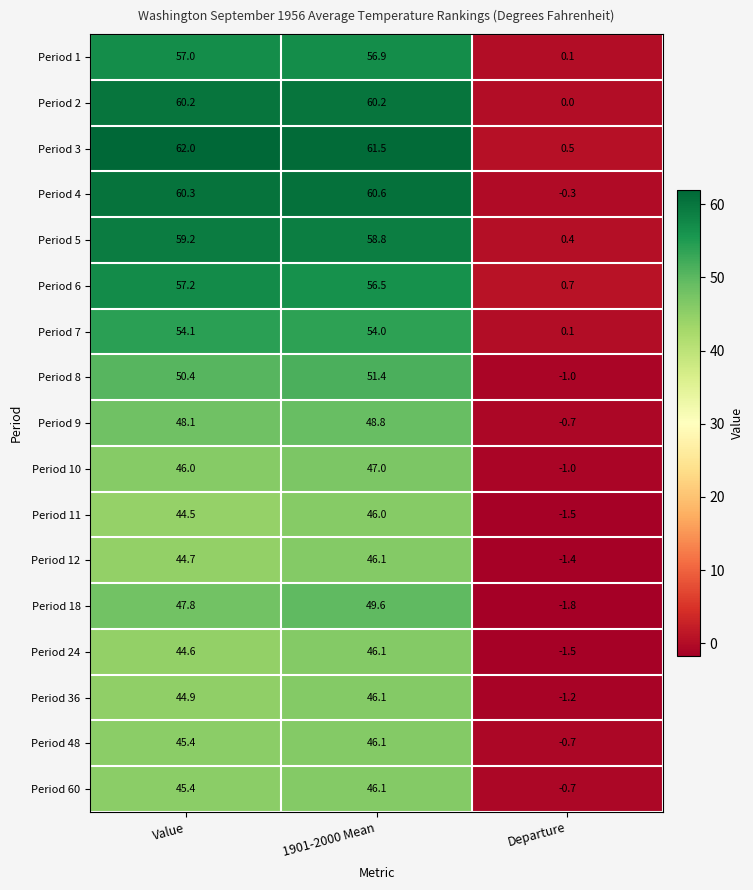

The value of Period 10 at 1901-2000 Mean is 47.0. True or false?

True